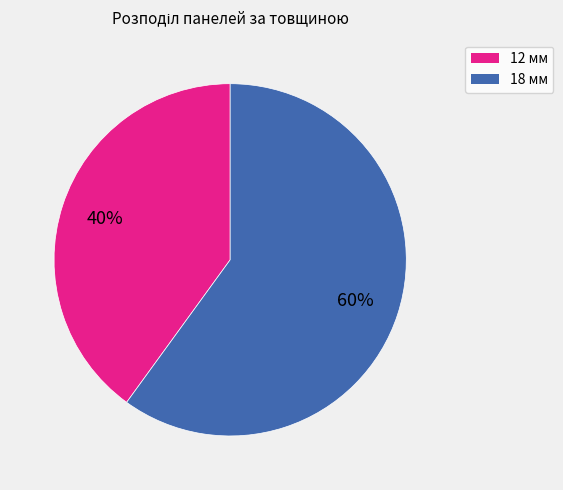

To the nearest percent, what is the difference between the largest and smallest slice percentages?

20%